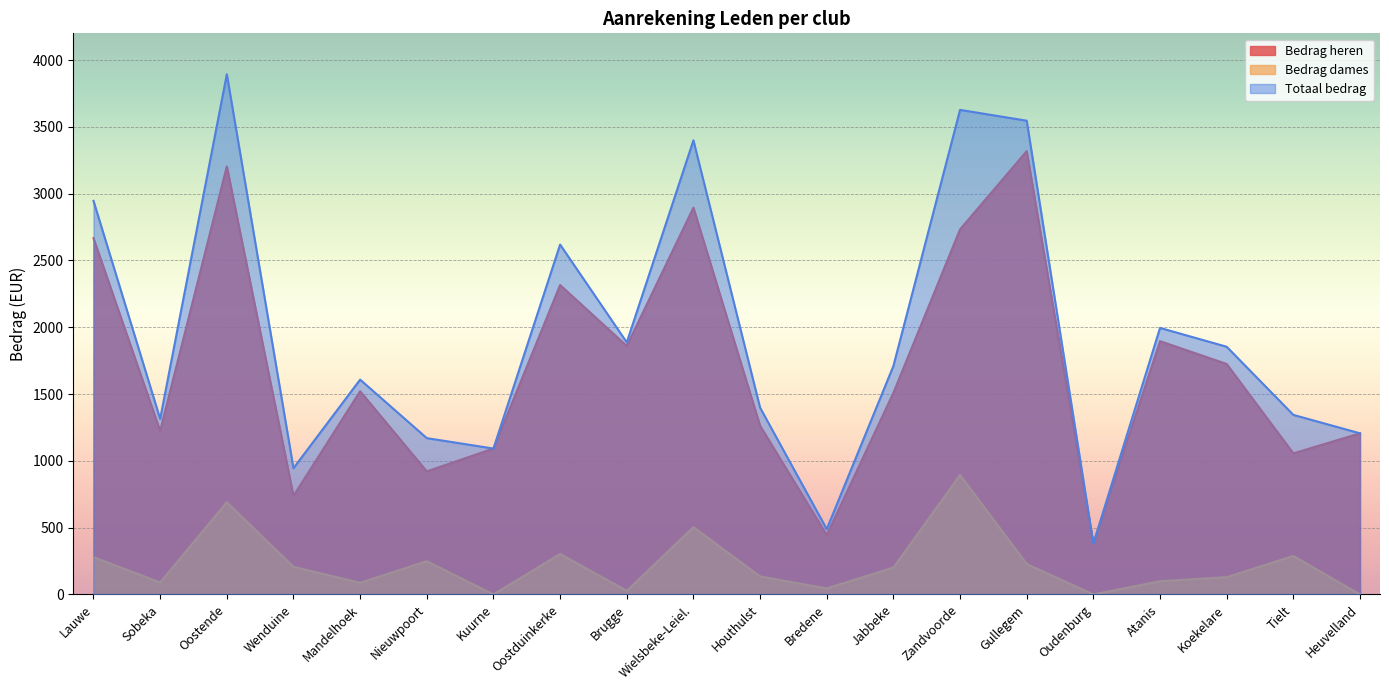

True or false: Totaal bedrag has a value of 1398 at Houthulst.

True